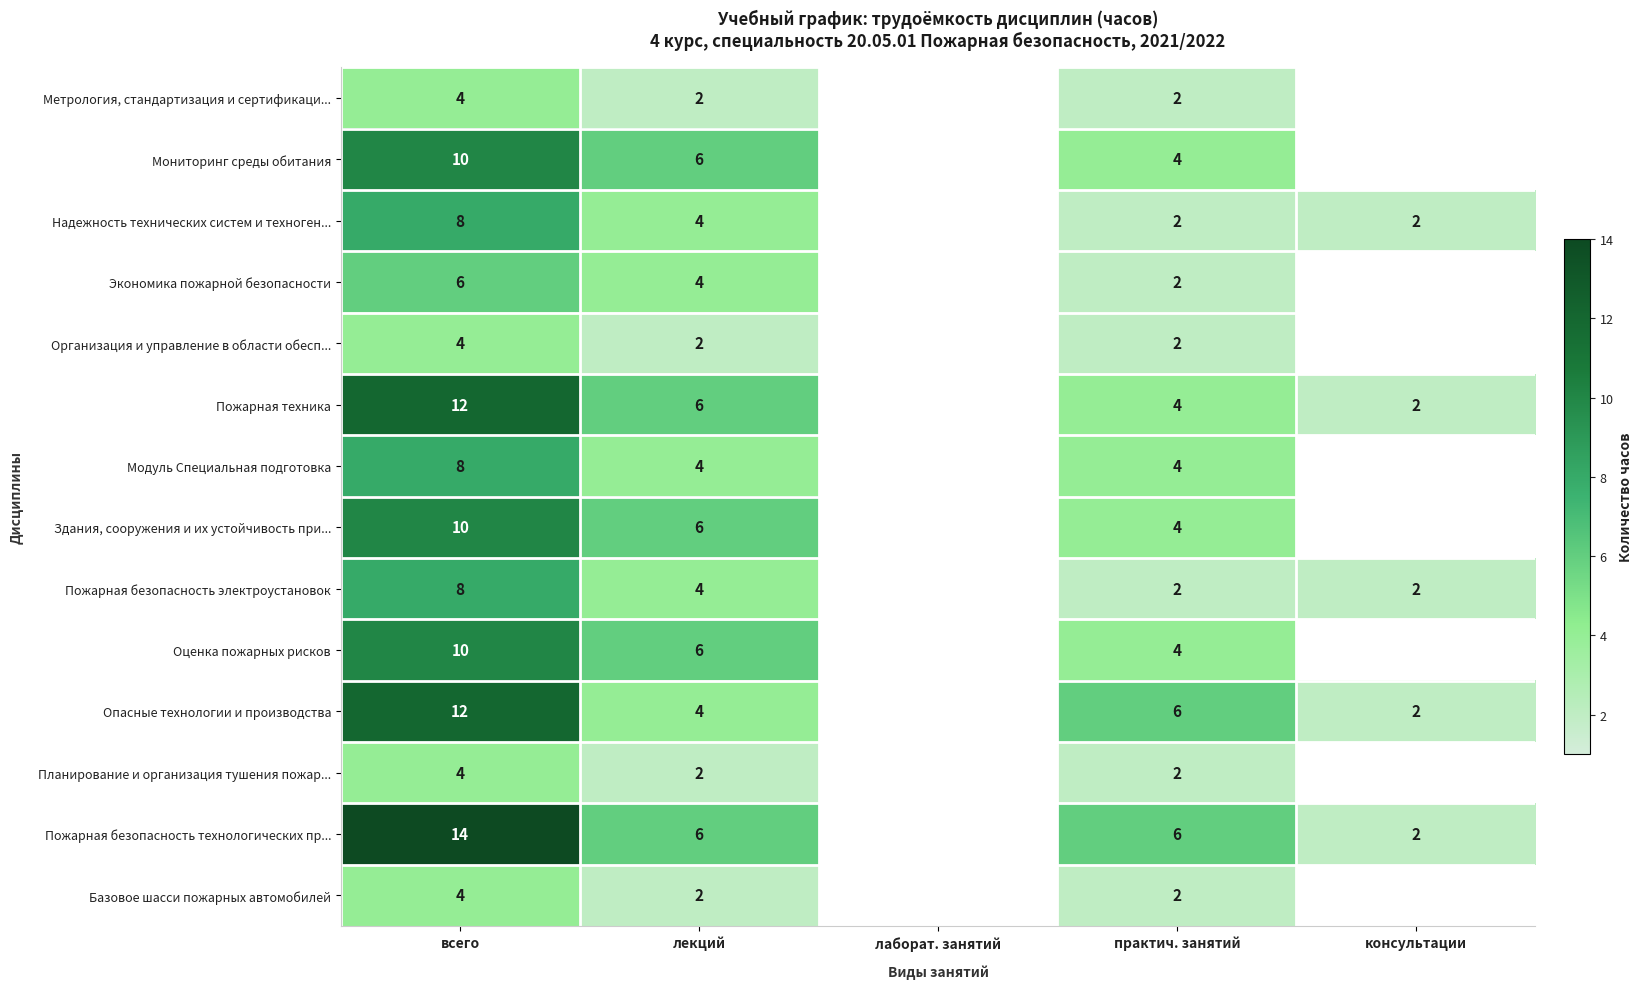

True or false: Экономика пожарной безопасности has a value of 3 at практич. занятий.

False